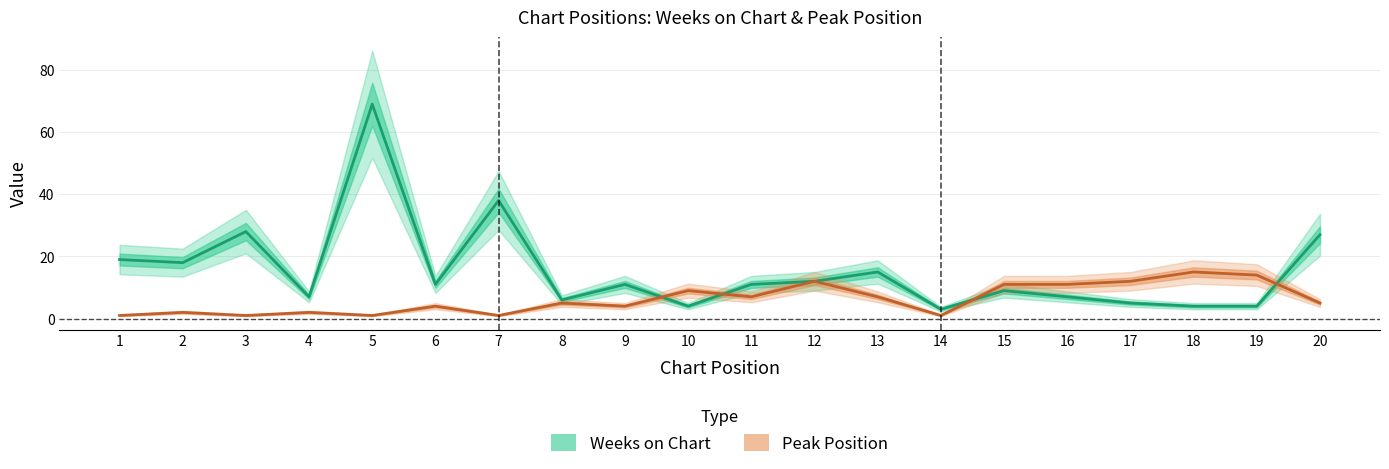

At 15, list the series in order from largest to smallest.

Peak Position, Weeks on Chart